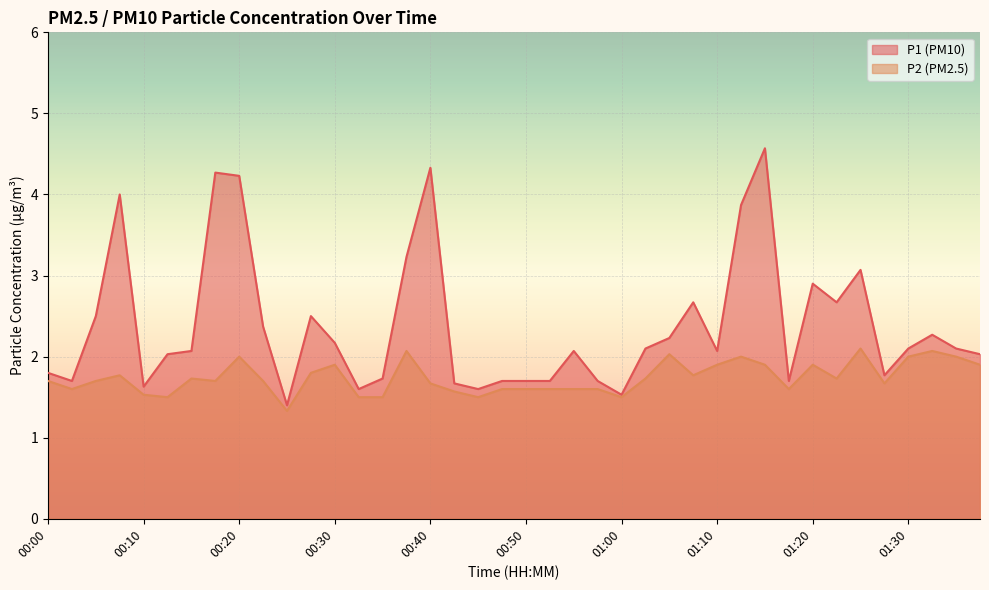

What is the highest value of the P1 series?

4.6